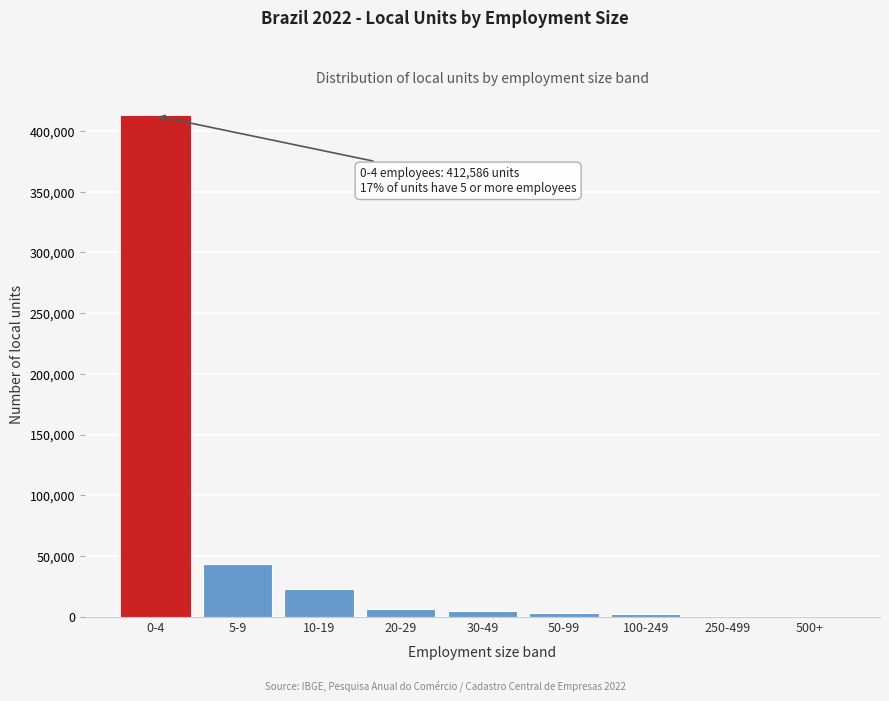

Where is the data nearest to the value 206664?

5-9